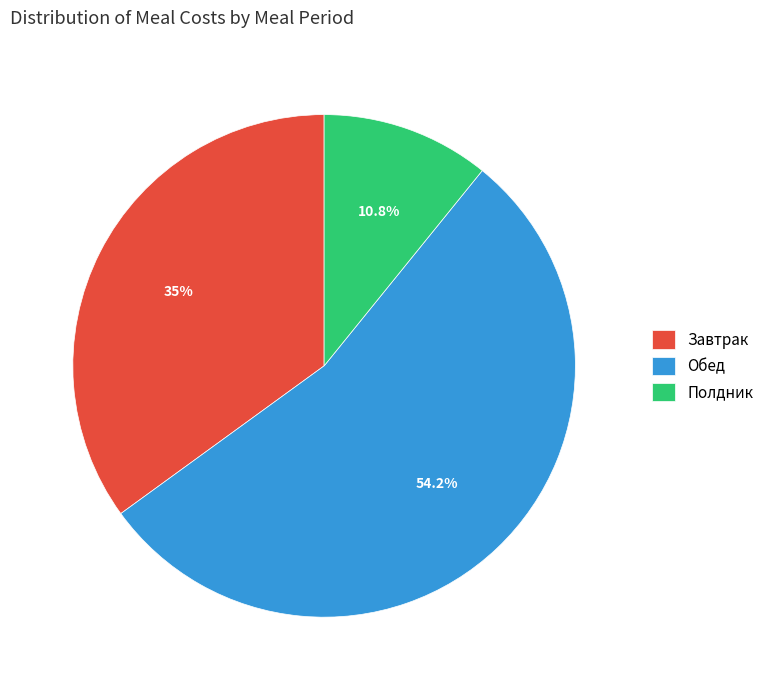

What is the smallest slice in the pie chart?

Полдник